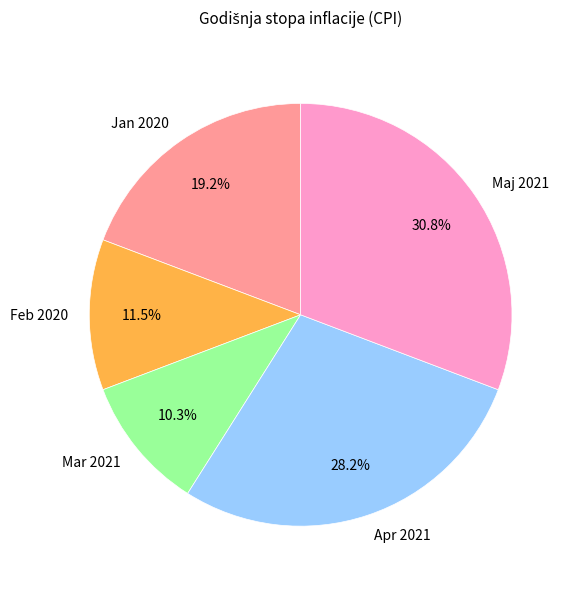

Approximately how many times larger is the value at Apr 2021 compared to Maj 2021?

0.9